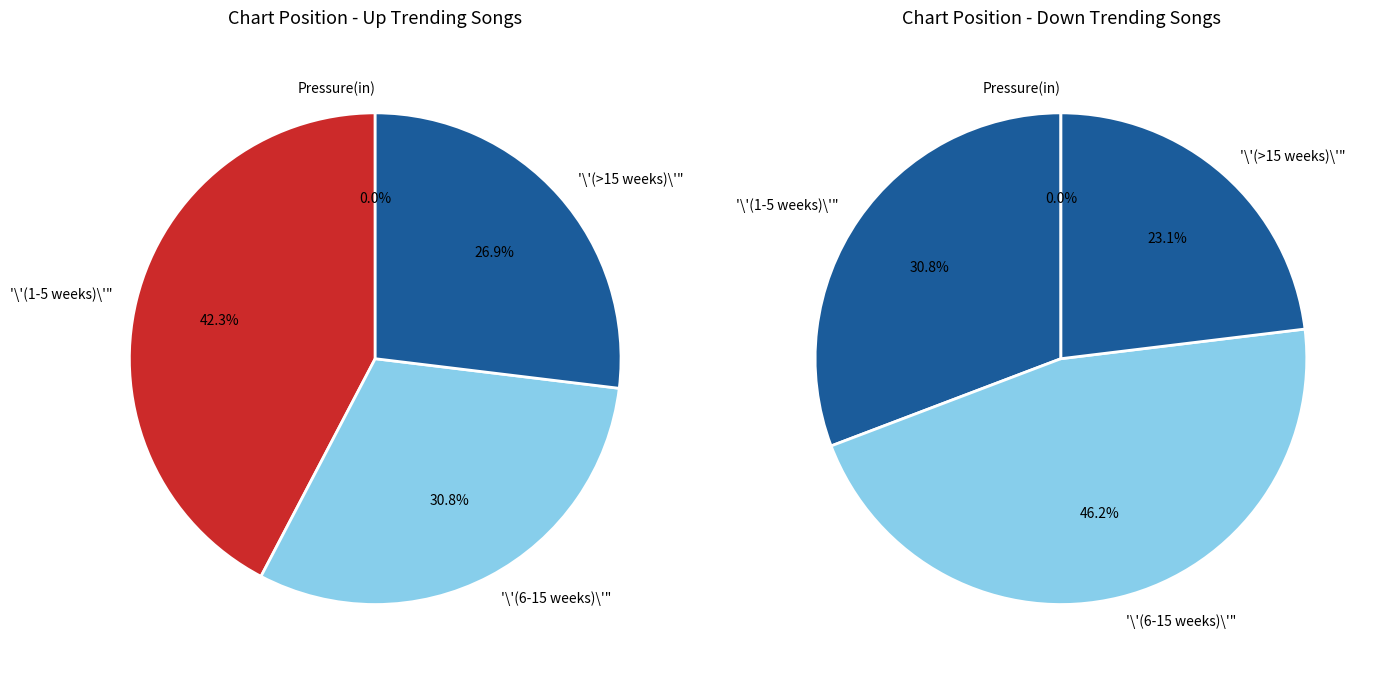

To the nearest percent, what portion does down represent?

33%